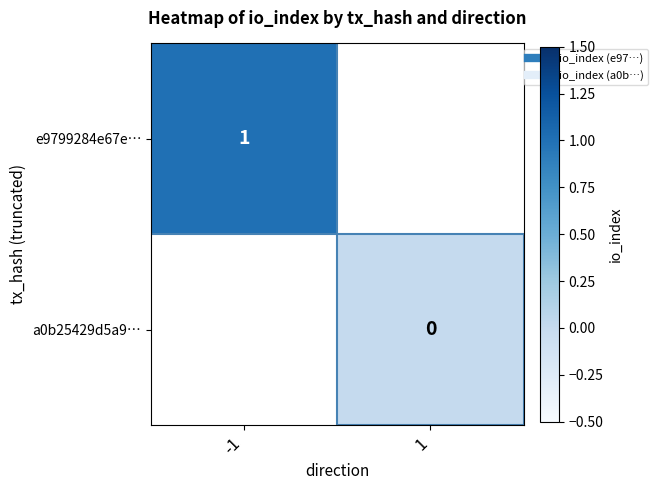

Which has a higher value, 1 or -1?

-1